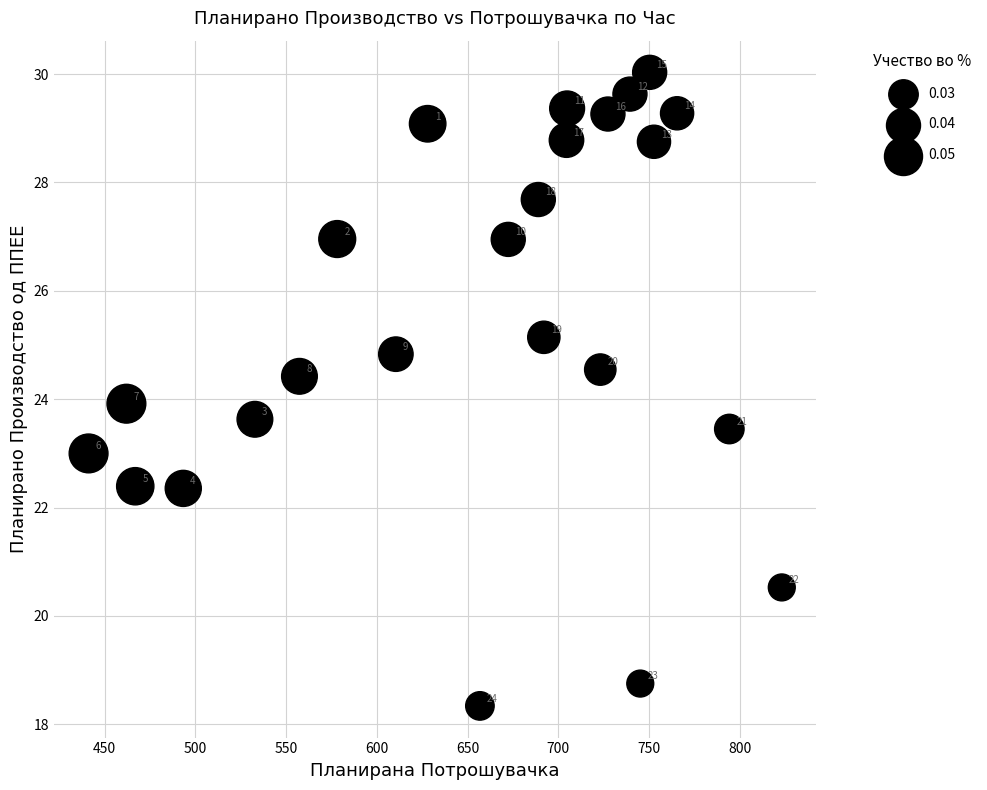

What Y value in the scatter plot is closest to 24?

23.9